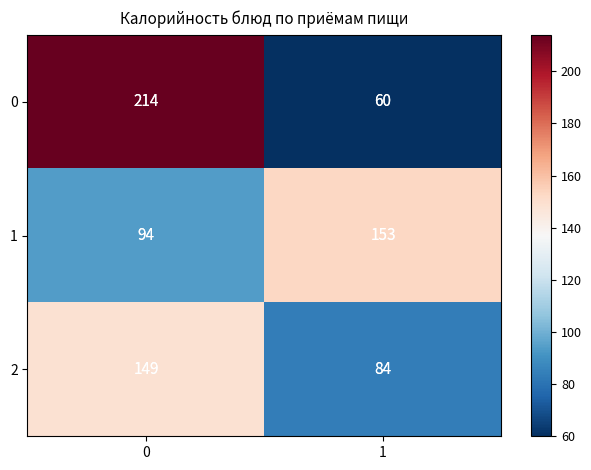

Reading left to right, transcribe all the data shown in this chart.

0: 0=214	1=60
1: 0=94	1=153
2: 0=149	1=84